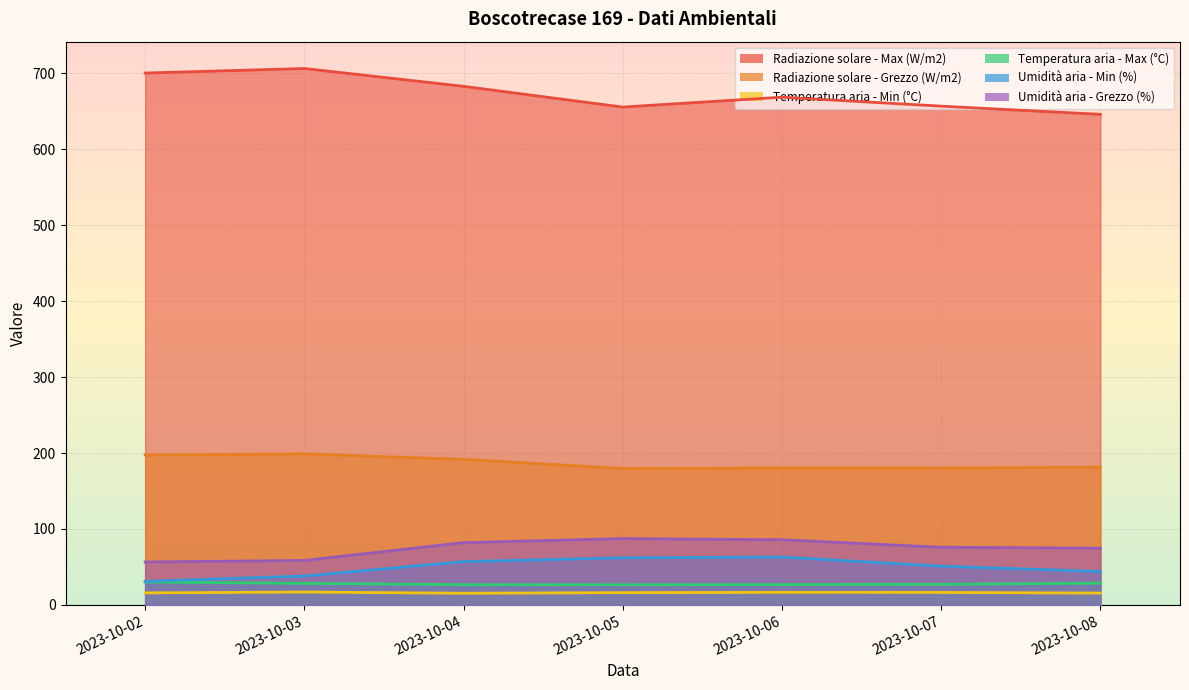

At which label does Temperatura aria - Min (°C) first exceed 16?

2023-10-03